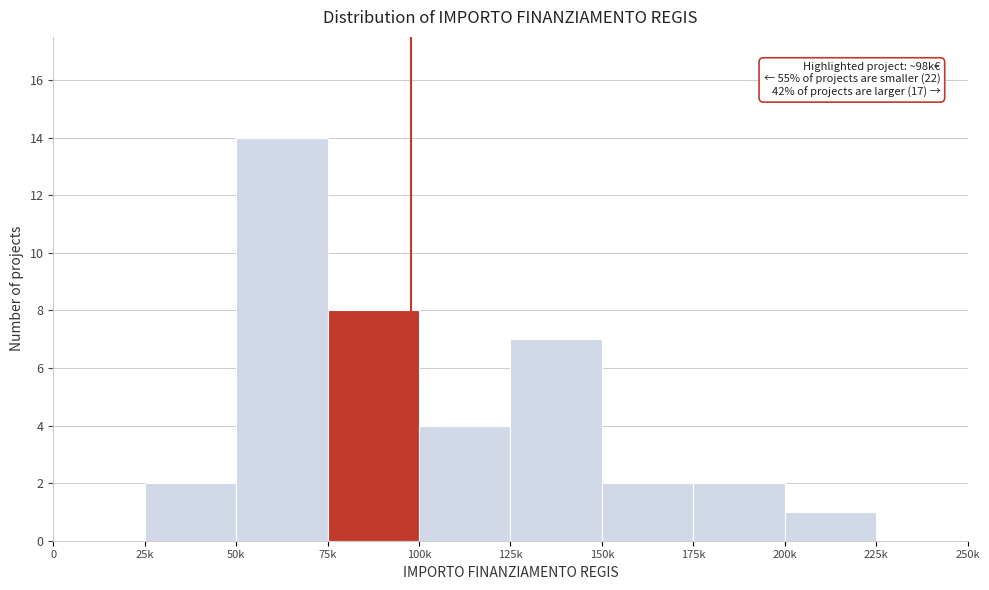

Reading right to left, list all the values displayed in this chart.

225k=0	200k=1	175k=2	150k=2	125k=7	100k=4	75k=8	50k=14	25k=2	0=0